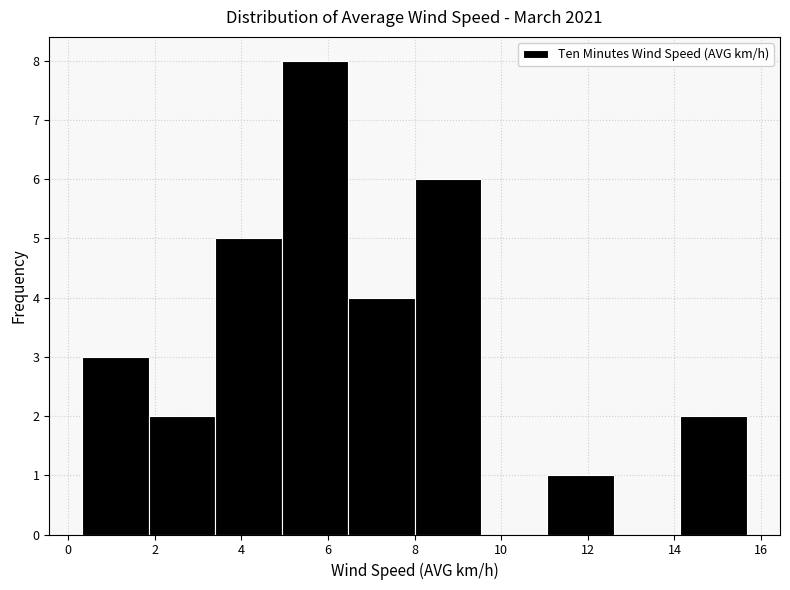

How tall is the bar that spans 0.4 to 1.8 on the x-axis? Neither the bar edges nor the heights are printed on the chart, so give them approximately, as read against the axes.

3